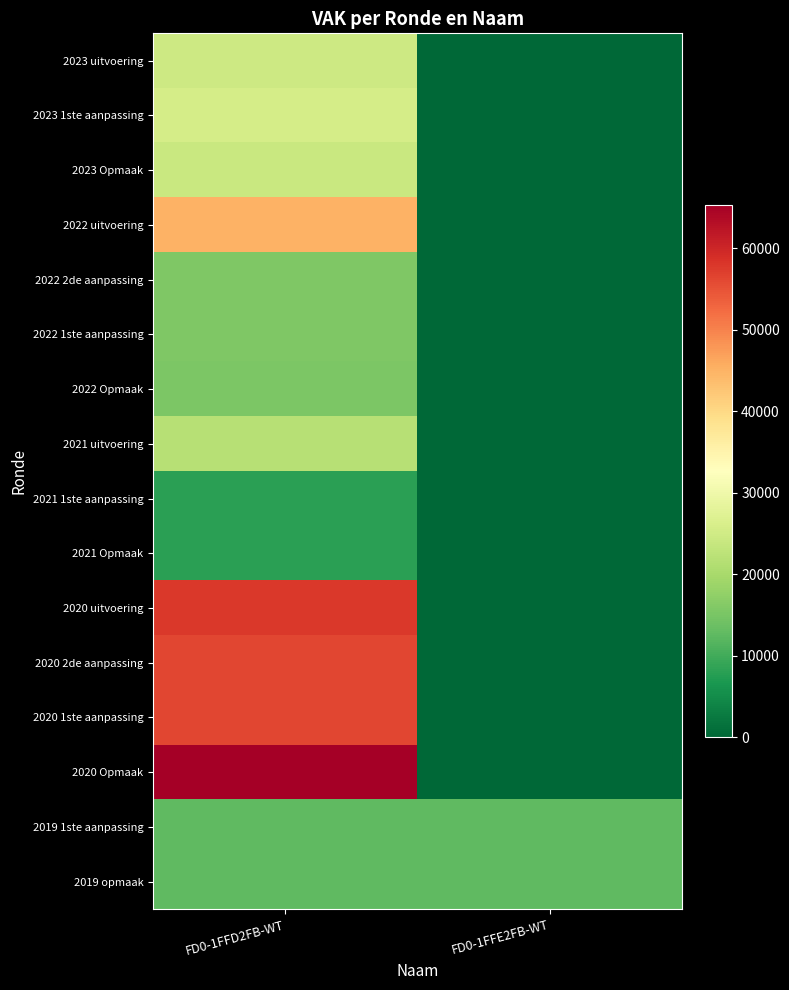

What is the total value across all series at FD0-1FFE2FB-WT?

25124